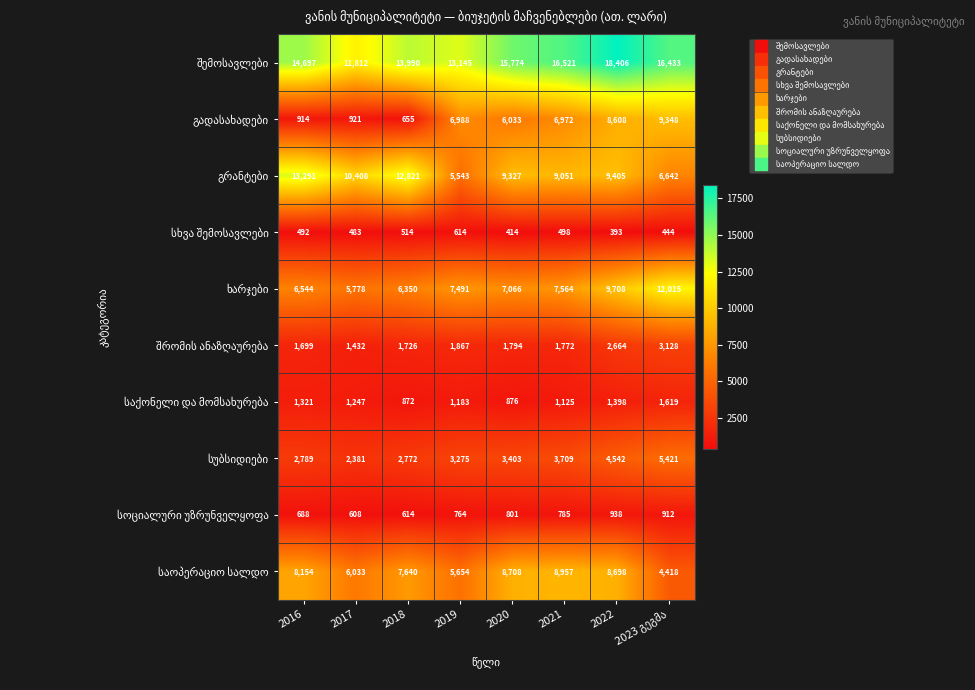

What is the spread (max minus min) of values at 2017?

11329